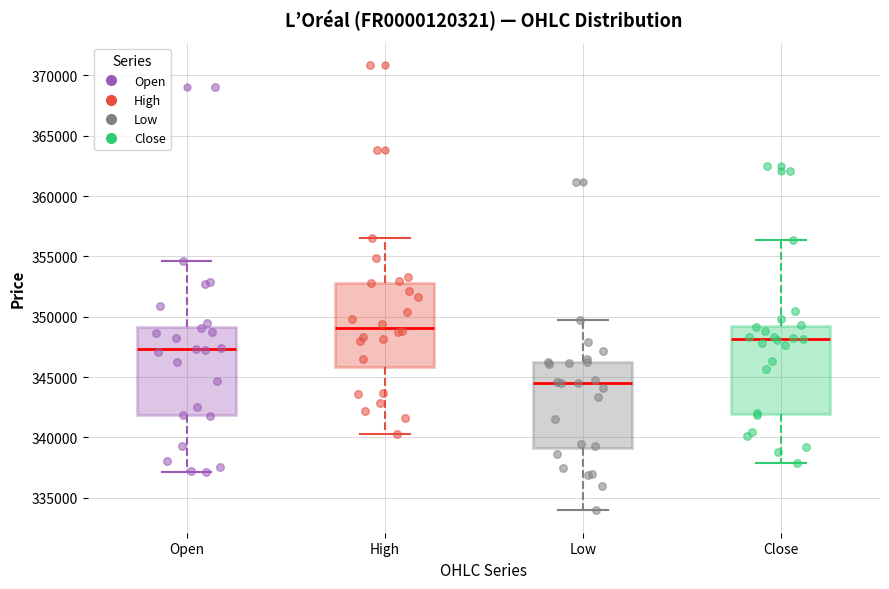

Which box has the lowest median line?

Low